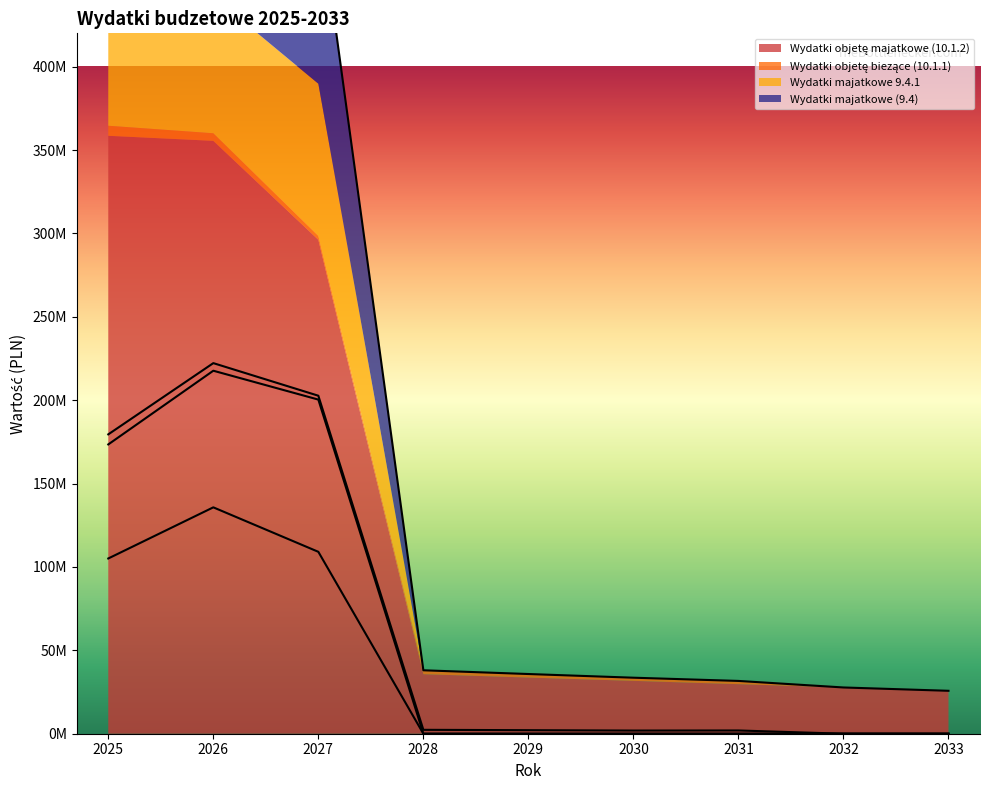

Does the chart have visible grid lines?

No